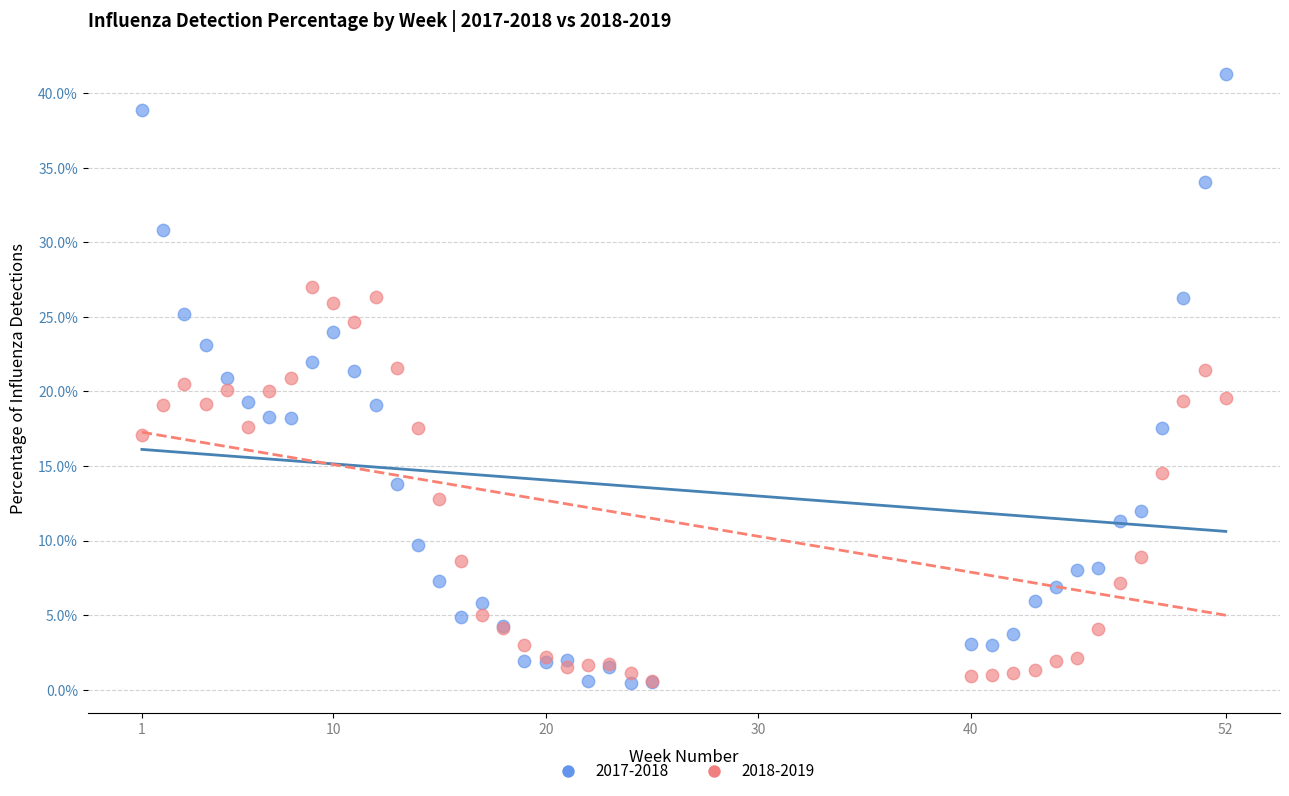

What are all the series names shown in the legend?

2017-2018, 2018-2019